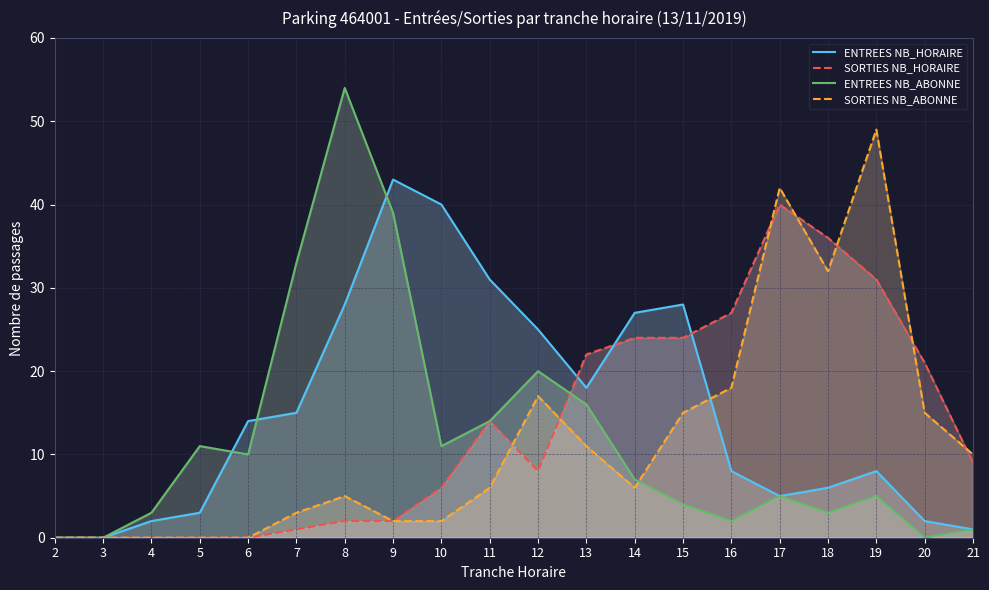

How many interior local peaks does the SORTIES NB_HORAIRE series have?

2